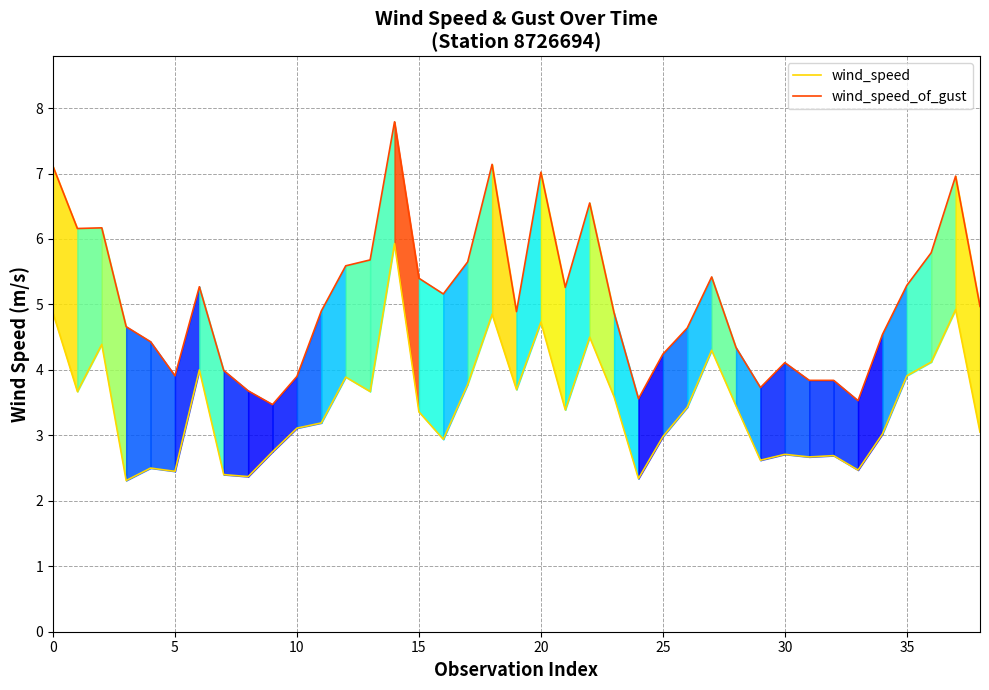

What is the maximum value for wind_speed?

5.9